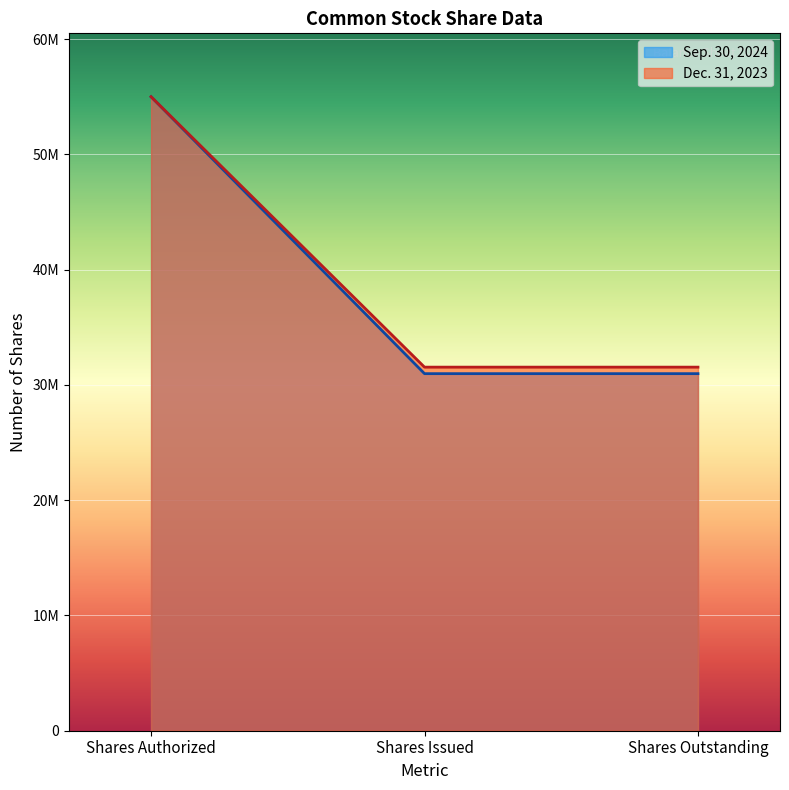

List the labels in order of Dec. 31, 2023 value, smallest first.

Shares Issued, Shares Outstanding, Shares Authorized